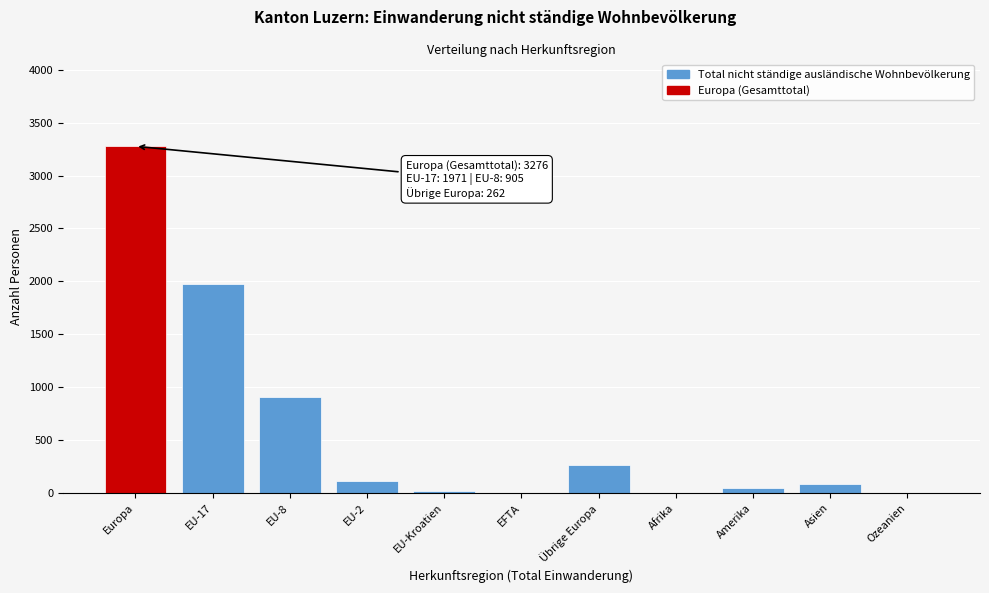

At which category does the chart reach its peak across all series?

Europa